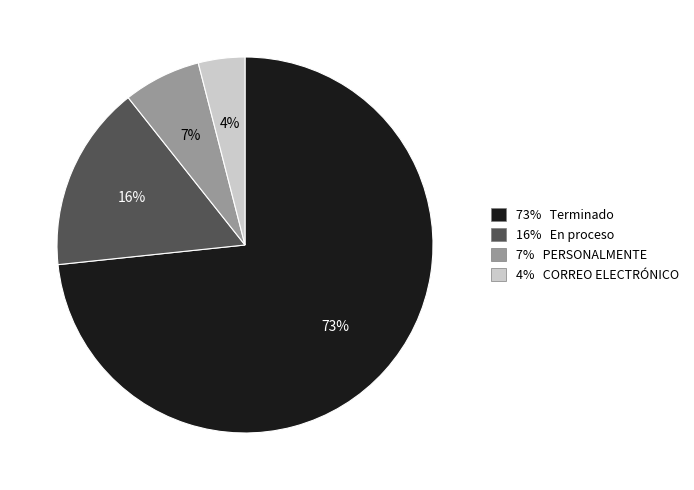

Does any single category account for the majority?

Yes